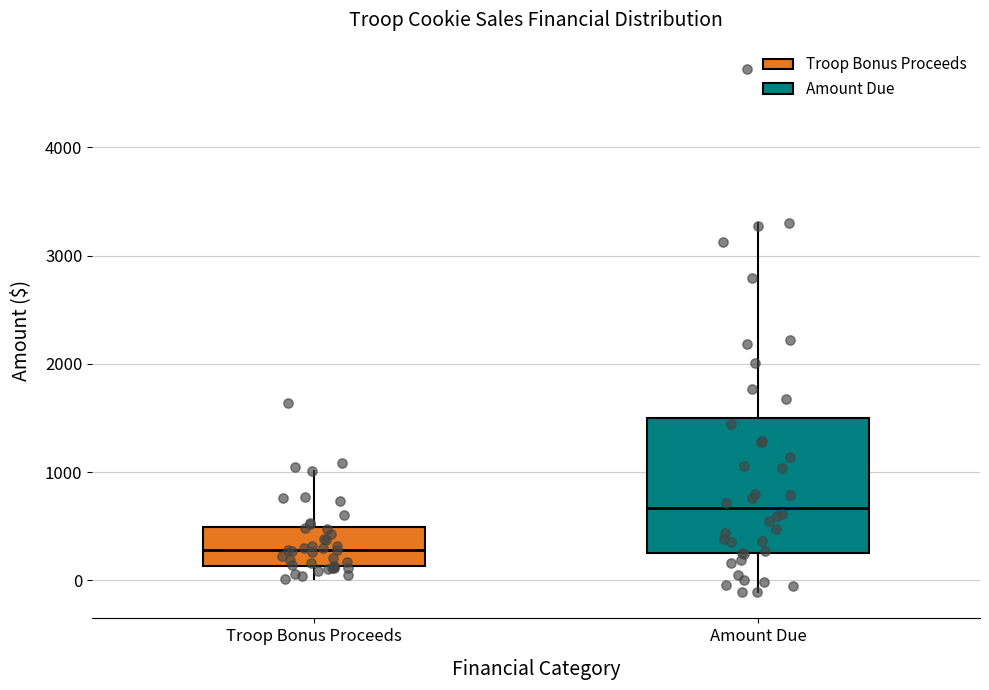

Reading left to right, read every box against the y-axis: the position of its median line, the range the box covers, and the ends of its whiskers. The values are not printed on the chart, so give them approximately, as read against the axis.

Troop Bonus Proceeds: median 300, box 100 to 500, whiskers 0 to 1000
Amount Due: median 700, box 300 to 1500, whiskers -100 to 3300